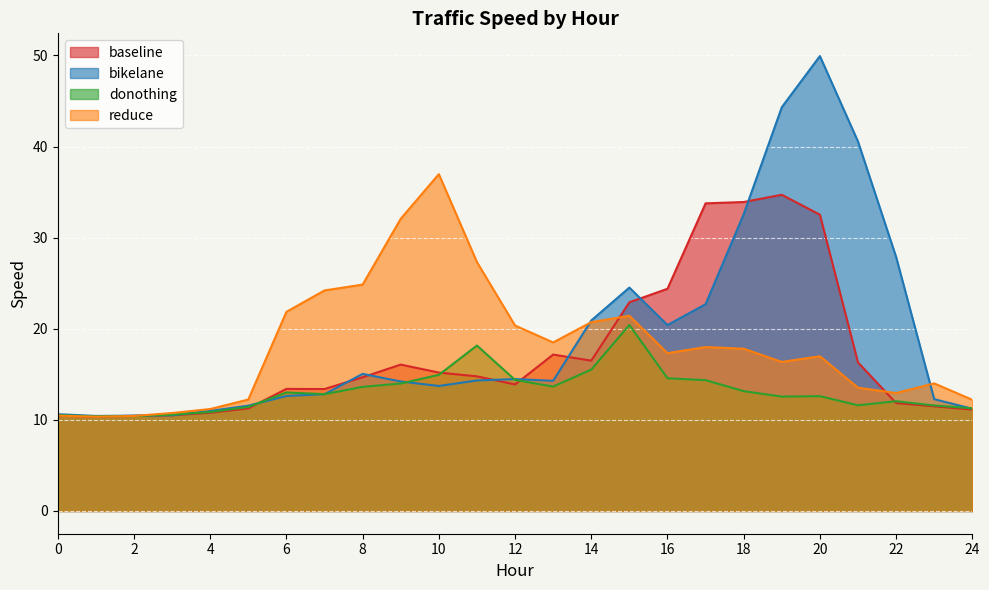

What is the difference between the maximum and minimum values in the reduce series?

26.6